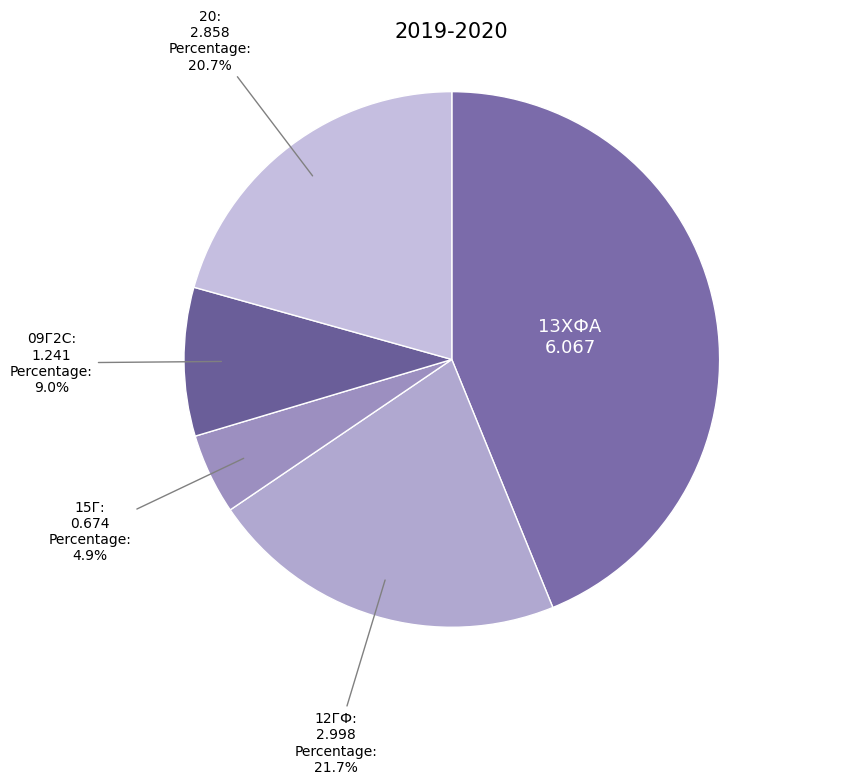

What is the smallest slice in the pie chart?

15Г